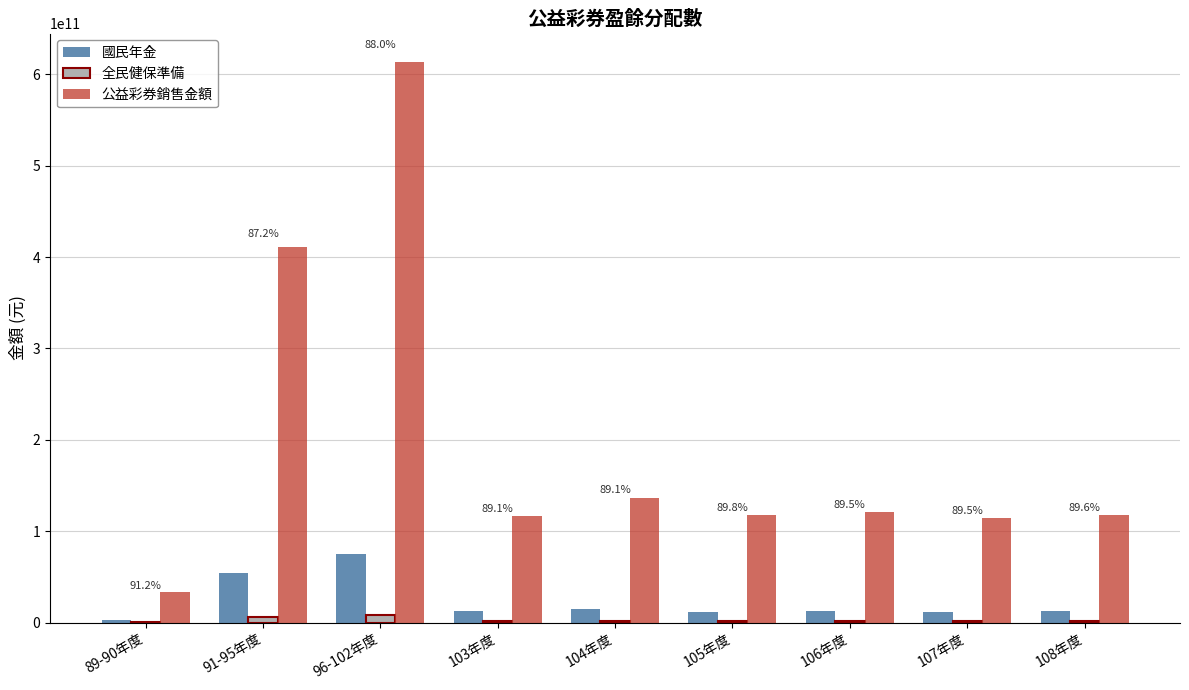

The value of 全民健保準備 at 104年度 is 1678883773. True or false?

True